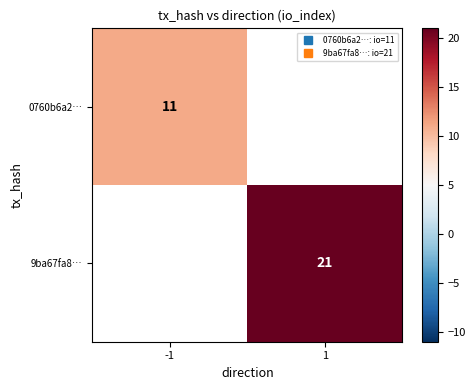

True or false: 0760b6a2… has a value of 11.0 at -1.

True